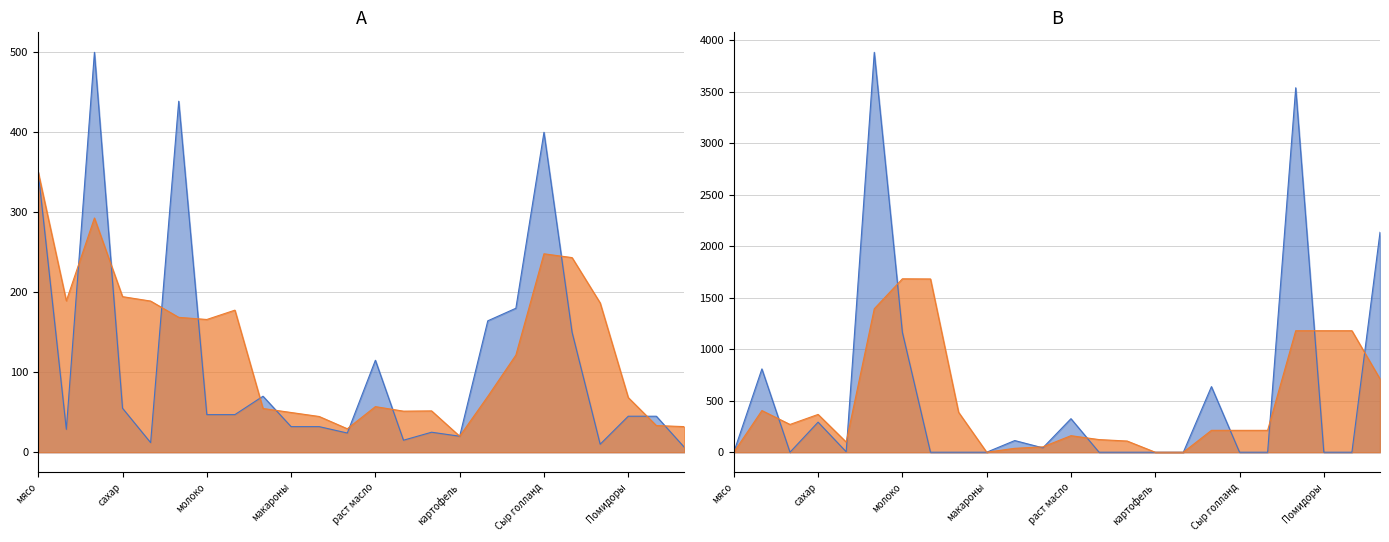

How many values in the Сумма руб series exceed 0?

11